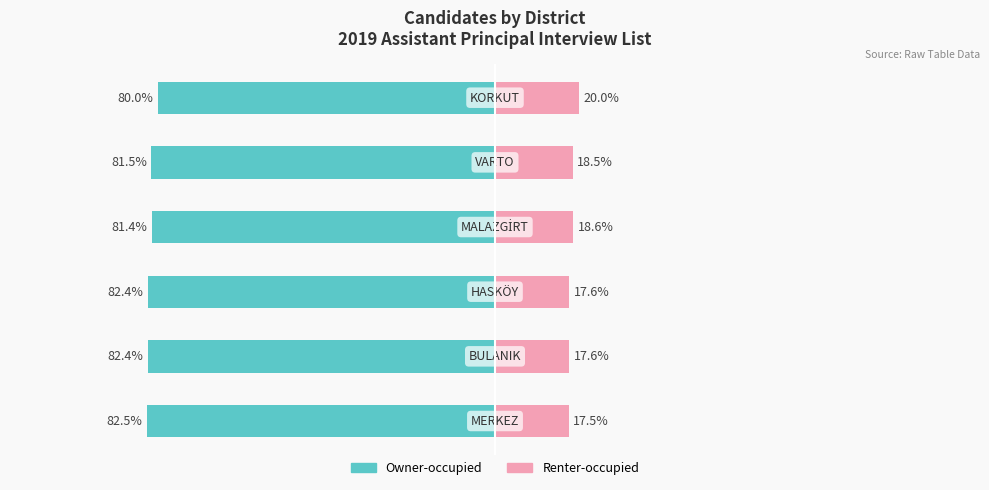

Between 2 and 4, which series saw the biggest shift?

Renter-occupied